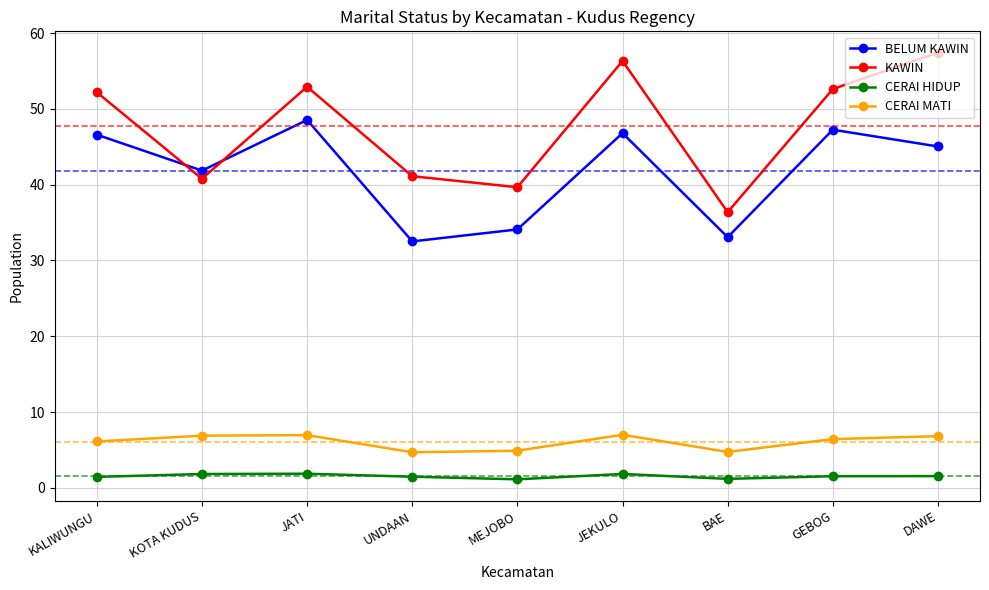

What is the lowest value of the BELUM KAWIN series?

32.5